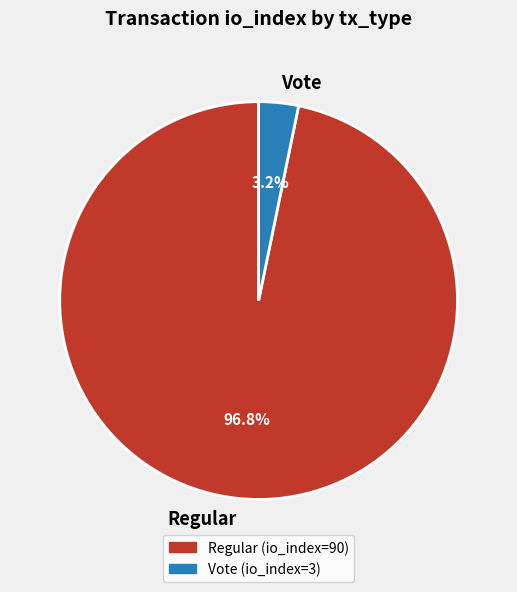

Rank the categories by value from lowest to highest.

Vote, Regular